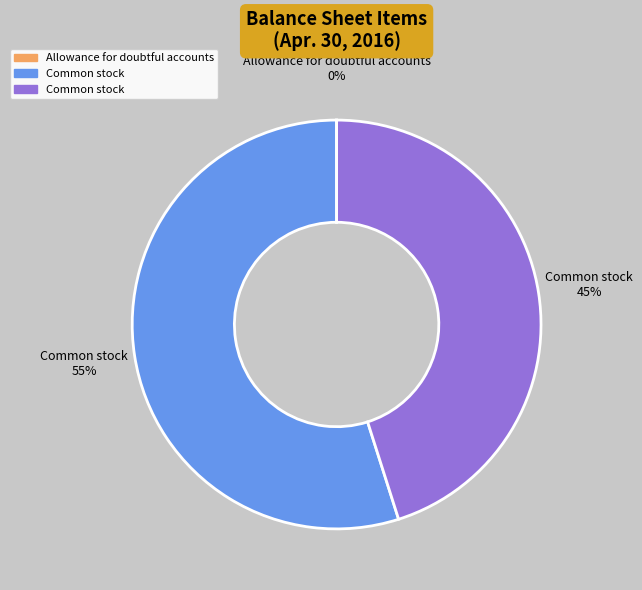

To the nearest percent, what is the difference between the largest and smallest slice percentages?

55%